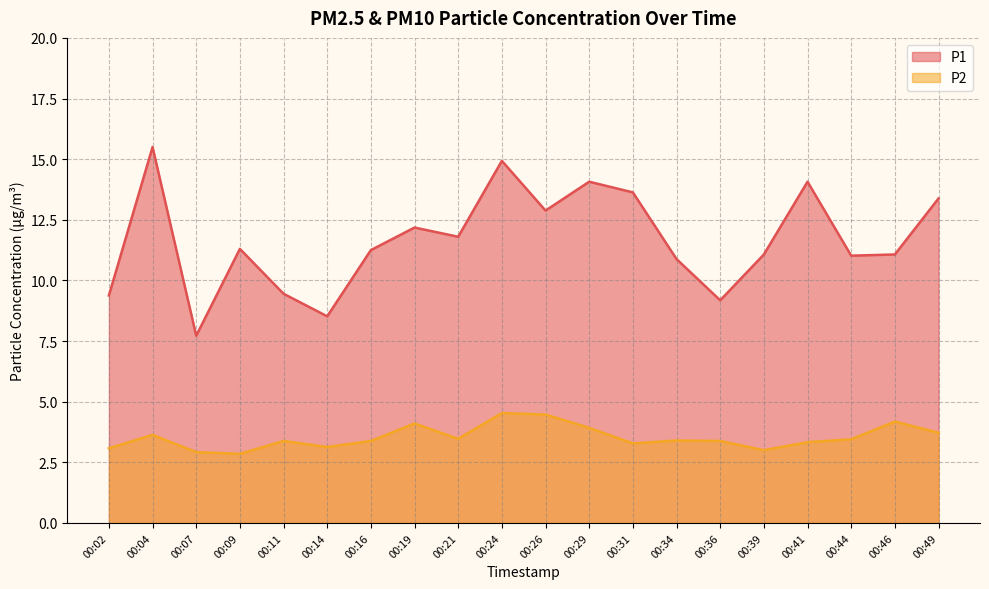

Reading left to right, transcribe all the data shown in this chart.

P1: 00:02=9.4	00:04=15.5	00:07=7.7	00:09=11.3	00:11=9.4	00:14=8.5	00:16=11.2	00:19=12.2	00:21=11.8	00:24=14.9	00:26=12.9	00:29=14.1	00:31=13.6	00:34=10.9	00:36=9.2	00:39=11.1	00:41=14.1	00:44=11.0	00:46=11.1	00:49=13.4
P2: 00:02=3.1	00:04=3.6	00:07=2.9	00:09=2.9	00:11=3.4	00:14=3.1	00:16=3.4	00:19=4.1	00:21=3.5	00:24=4.5	00:26=4.5	00:29=3.9	00:31=3.3	00:34=3.4	00:36=3.4	00:39=3.0	00:41=3.3	00:44=3.5	00:46=4.2	00:49=3.7